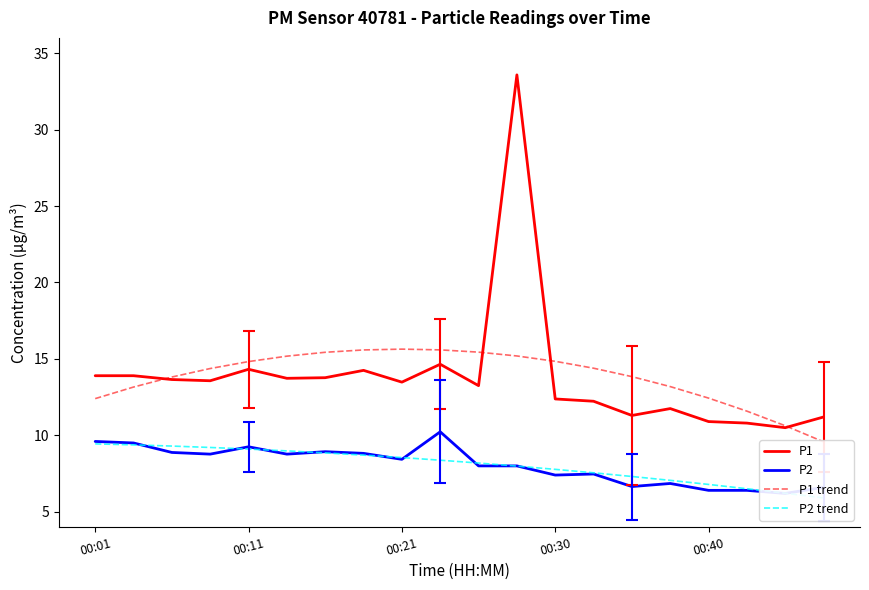

In P1 trend, how many points are higher than both neighbors (excluding endpoints)?

1